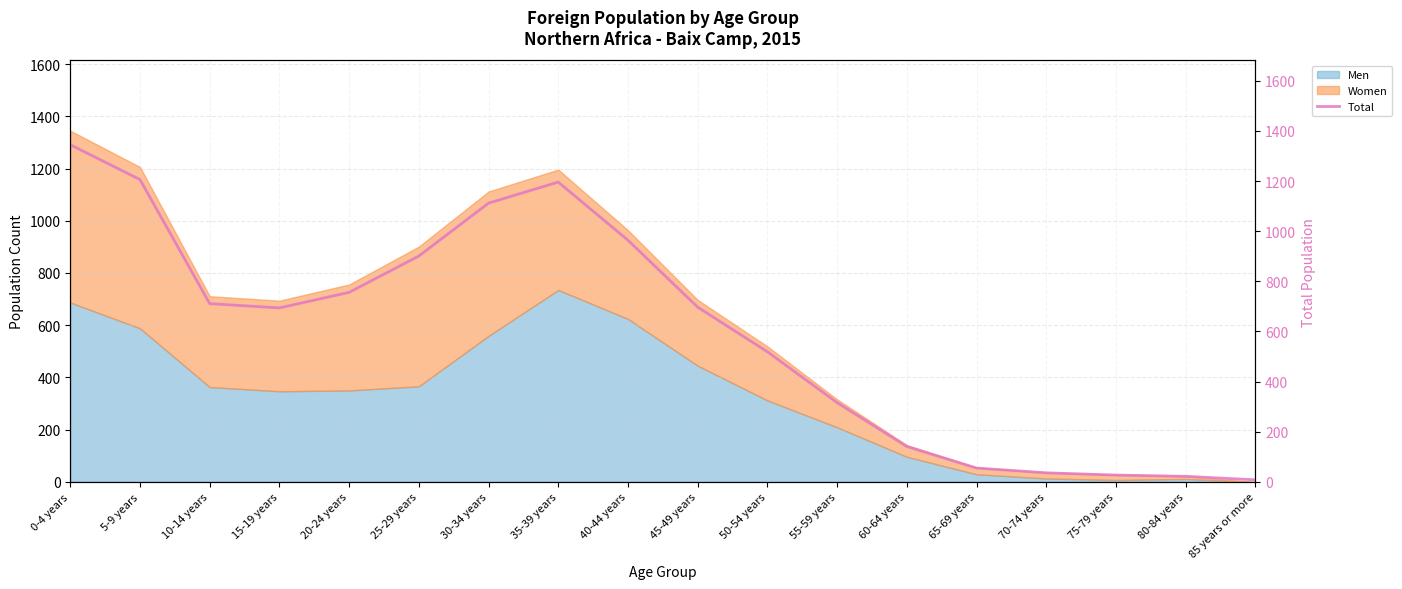

At which category does the data reach its first local valley?

15-19 years